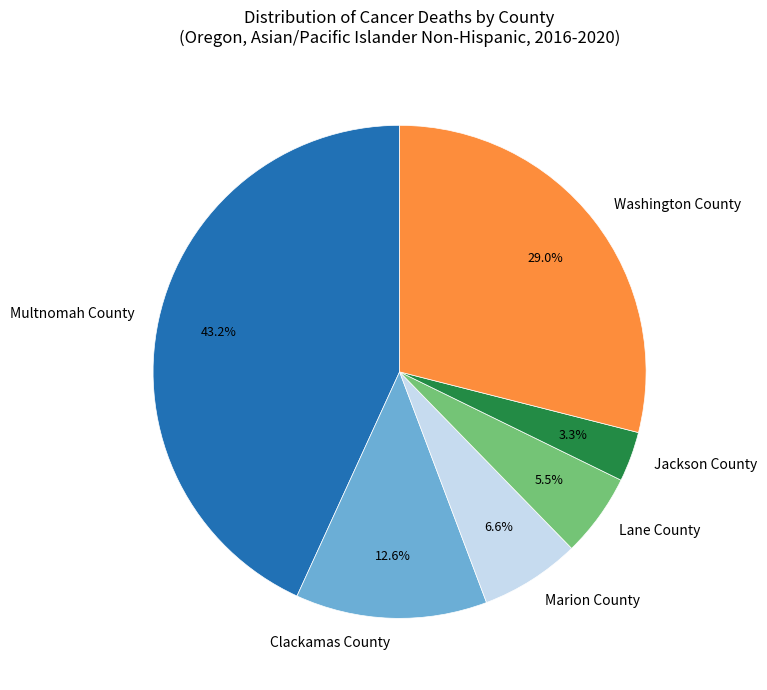

What is the total percentage of Multnomah County and Clackamas County?

55.7%